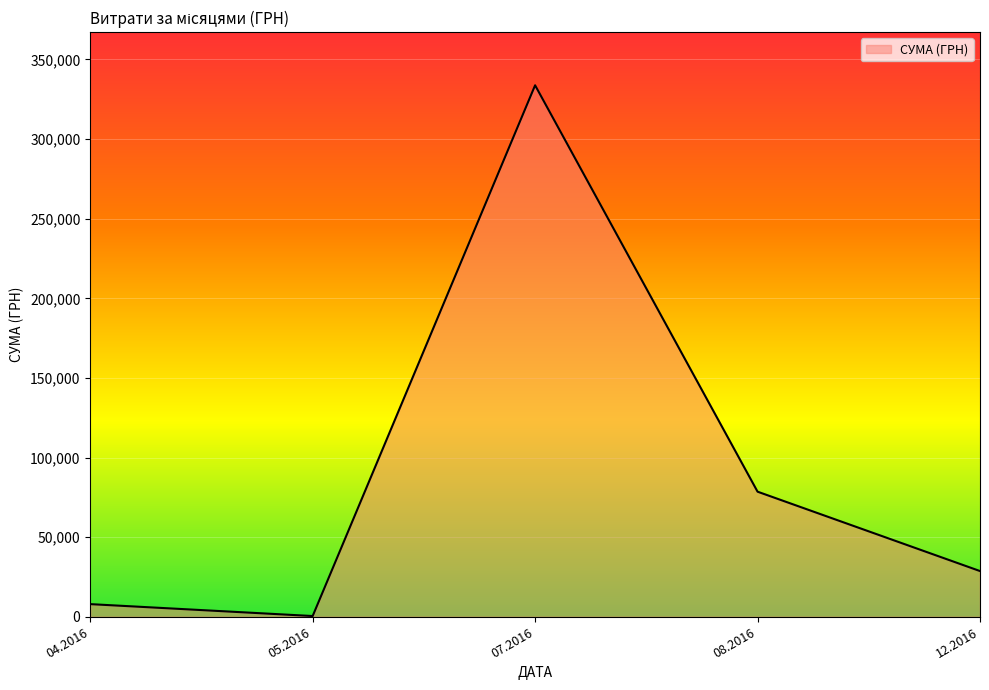

Does the chart have visible grid lines?

Yes